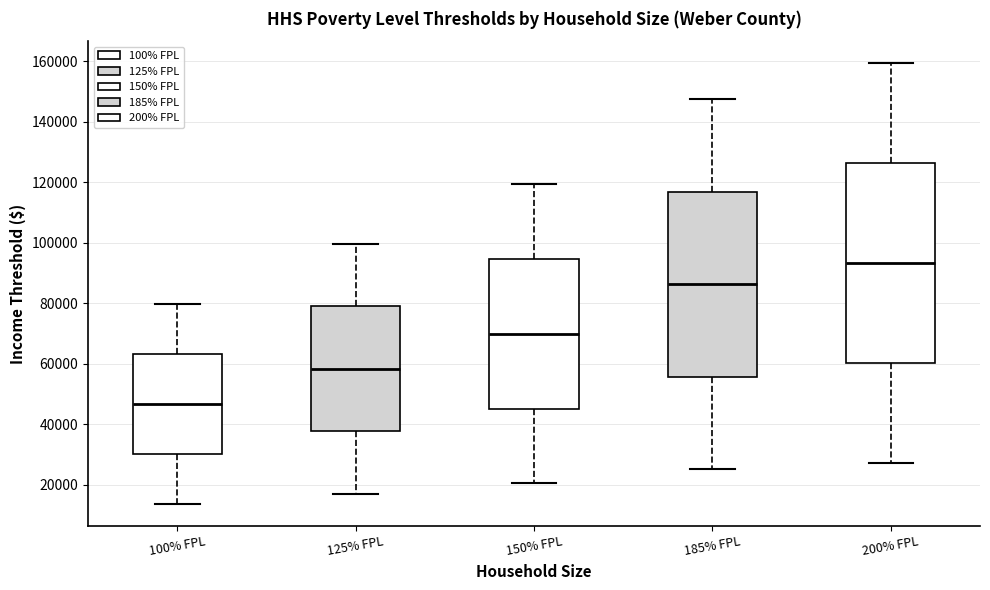

Reading left to right, transcribe this box plot: for each box, give where its median line is, the range the box spans, and where its two whiskers end, as read against the y-axis. The values are not printed on the chart, so give them approximately, as read against the axis.

100% FPL: median 46000, box 30000 to 64000, whiskers 14000 to 80000
125% FPL: median 58000, box 38000 to 78000, whiskers 16000 to 100000
150% FPL: median 70000, box 46000 to 94000, whiskers 20000 to 120000
185% FPL: median 86000, box 56000 to 116000, whiskers 26000 to 148000
200% FPL: median 94000, box 60000 to 126000, whiskers 28000 to 160000